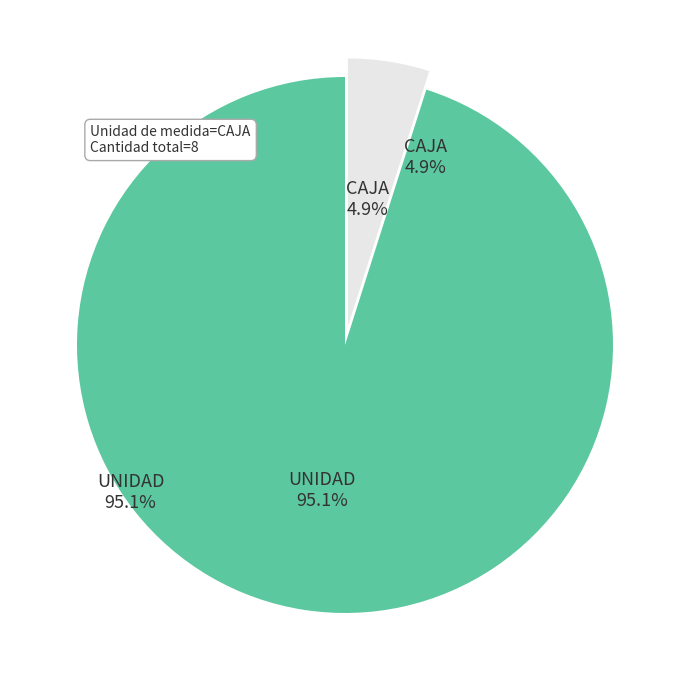

Between UNIDAD and CAJA, which is larger?

UNIDAD